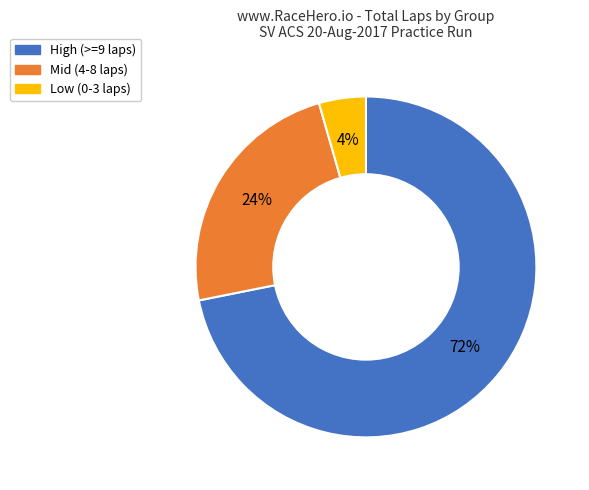

Does any single category account for the majority?

Yes